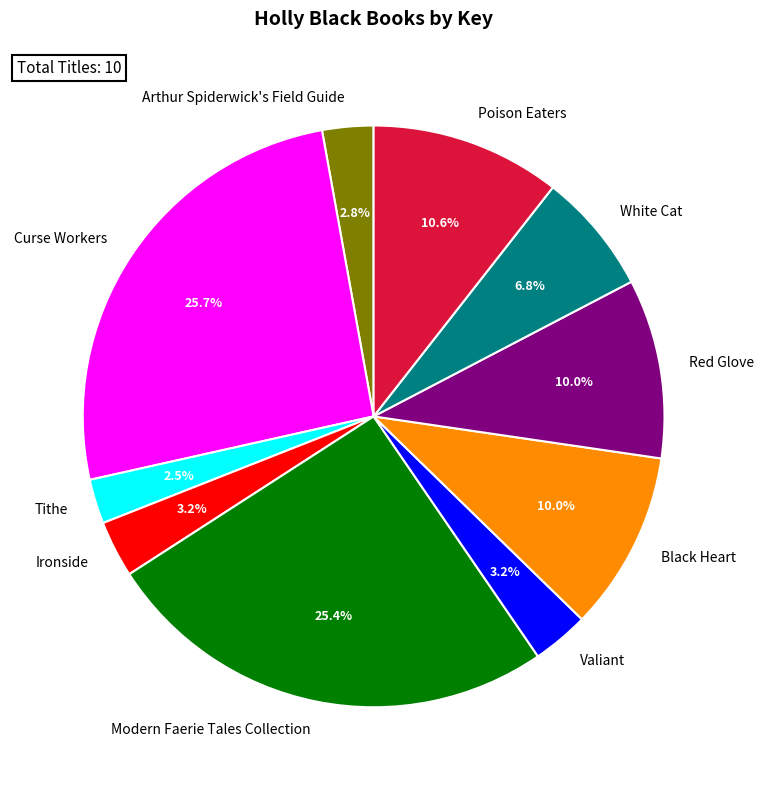

What percentage is NOT represented by Tithe?

97.5%